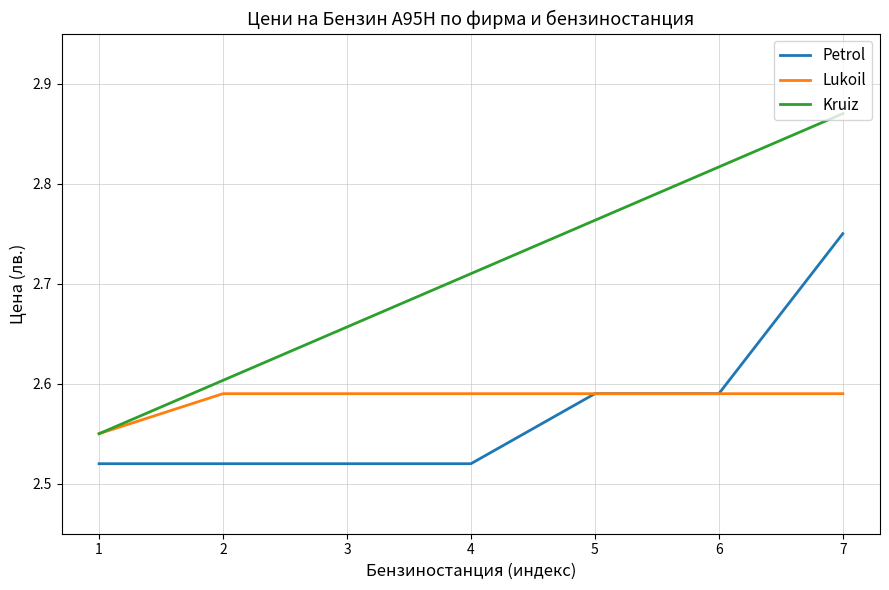

True or false: Lukoil and Petrol cross at least once.

False